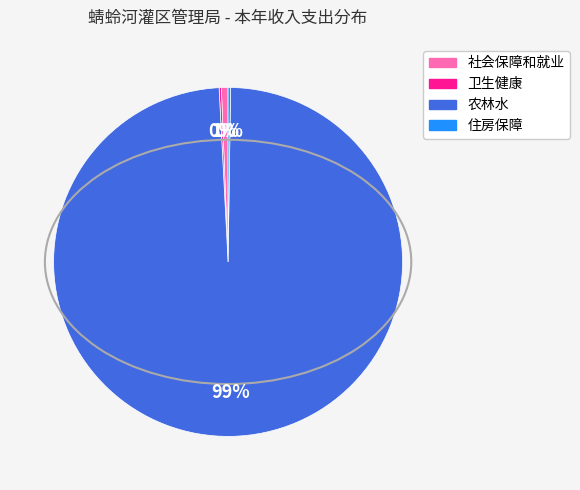

To the nearest percent, what is the average slice percentage?

25%